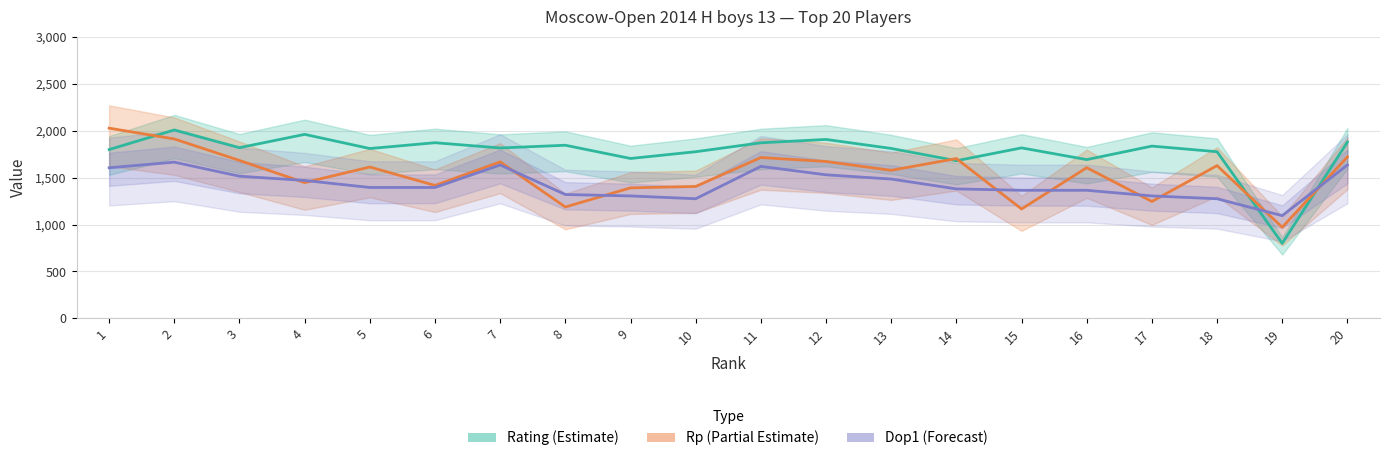

At which category is the sum across all series the highest?

2